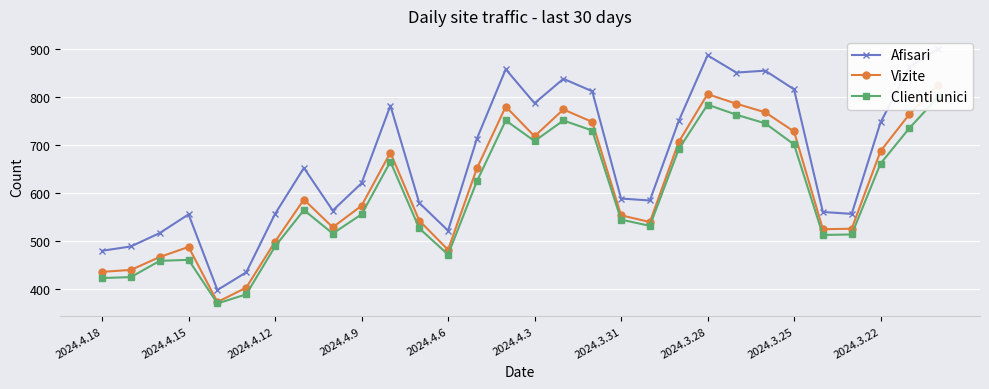

What position from the right is 2024.3.22?

3